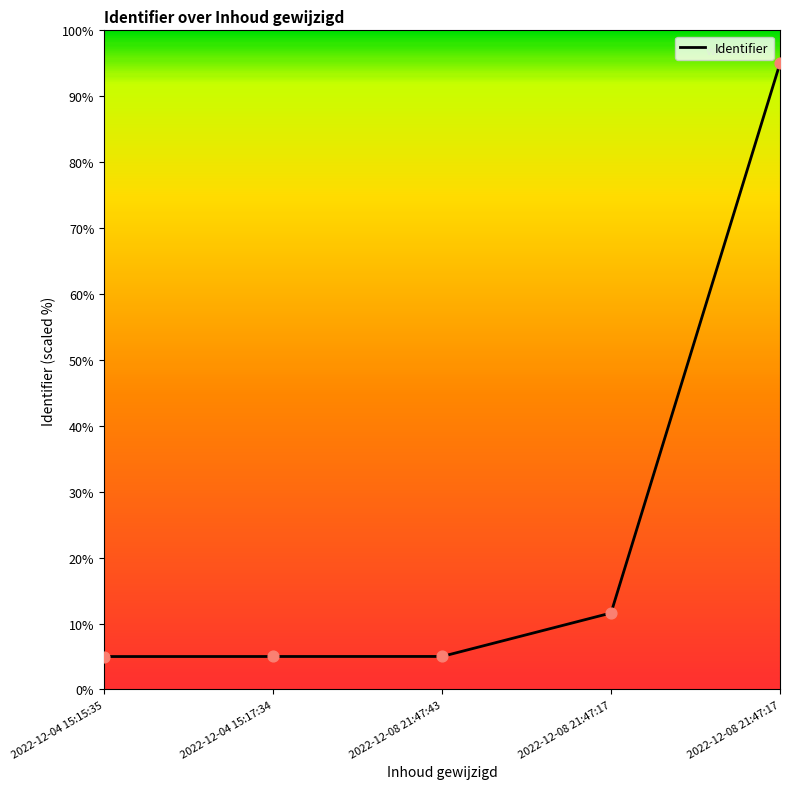

Count the number of data series in this chart.

1